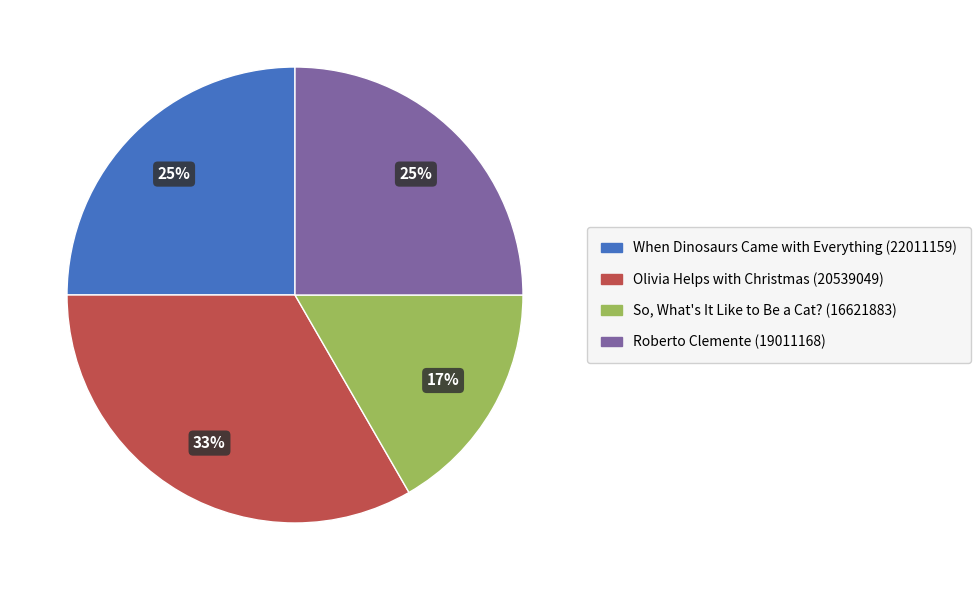

Is So, What's It Like to Be a Cat? (16621883) the majority of the pie?

No